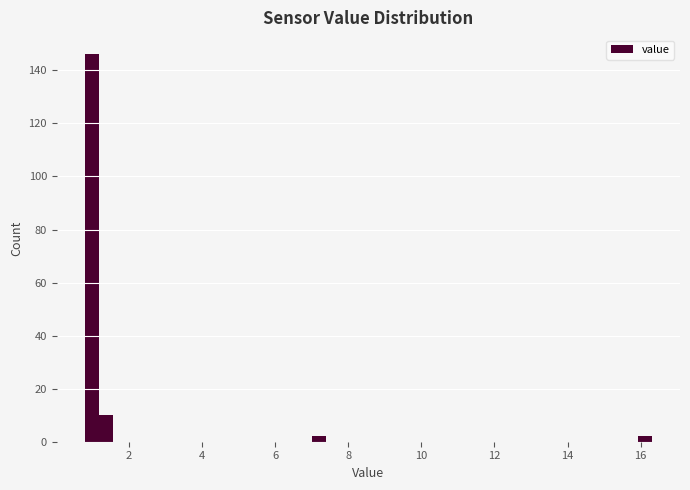

Read against the x-axis, roughly where is the centre of the tallest bar?

1.0